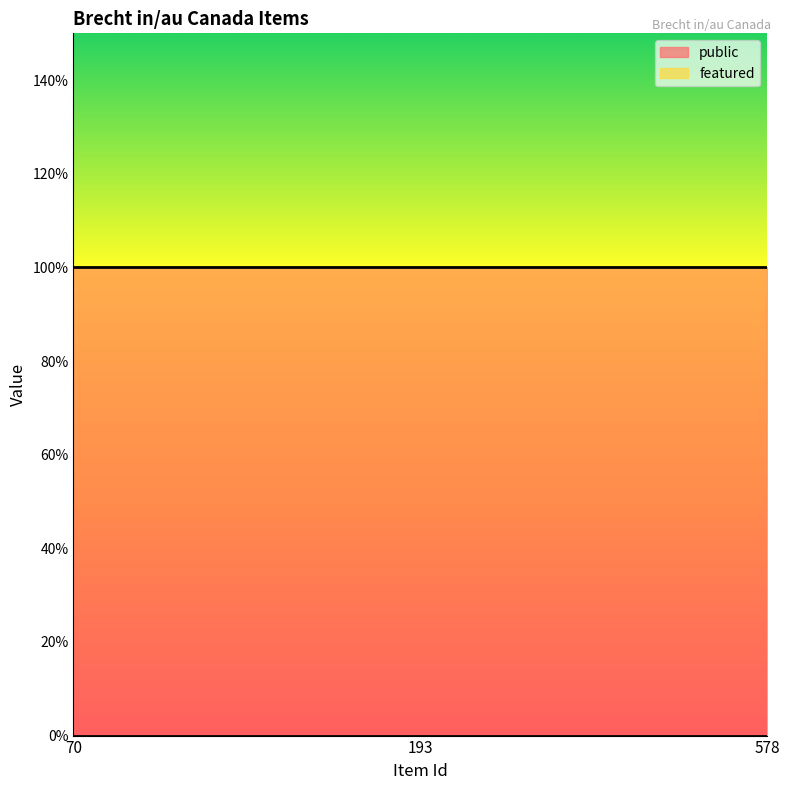

Reading left to right, transcribe all the data shown in this chart.

public: 1	1	1
featured: 0	0	0